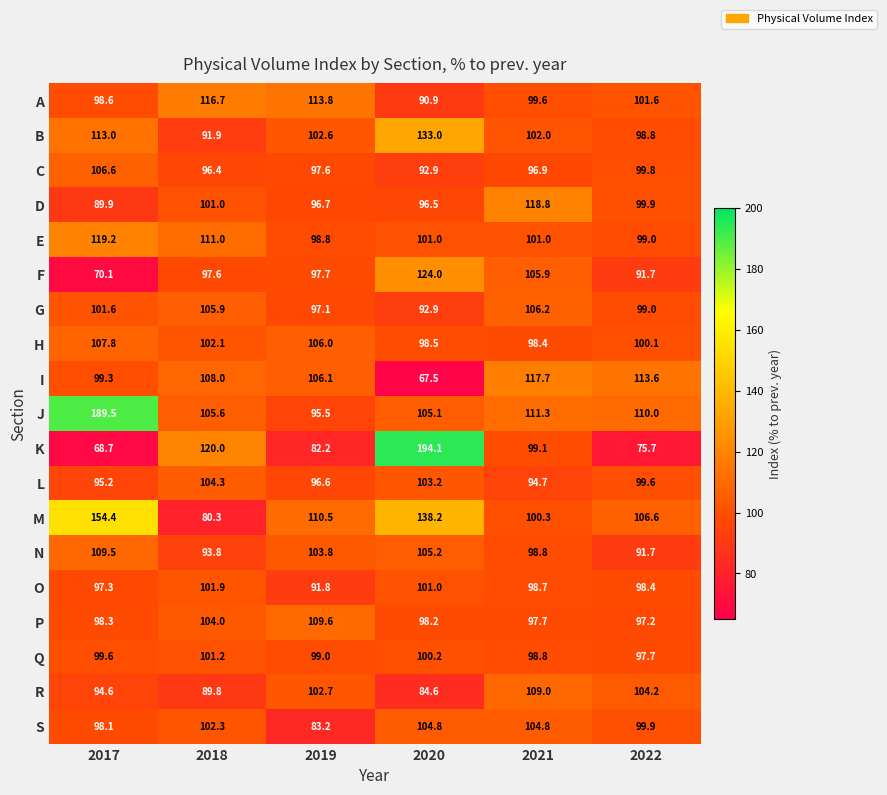

What is the difference between the highest and lowest values at 2022?

37.9